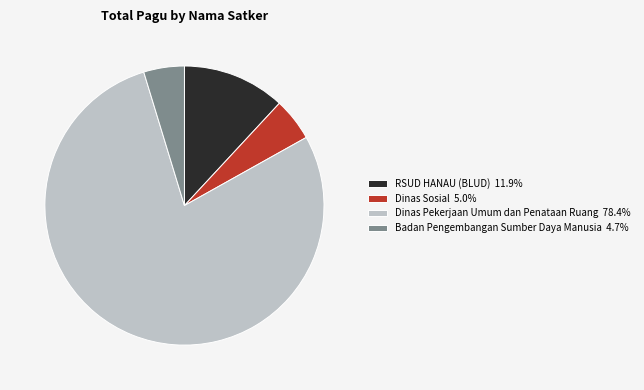

Approximately how many times larger is the value at Dinas Sosial 5.0% compared to Badan Pengembangan Sumber Daya Manusia 4.7%?

1.1